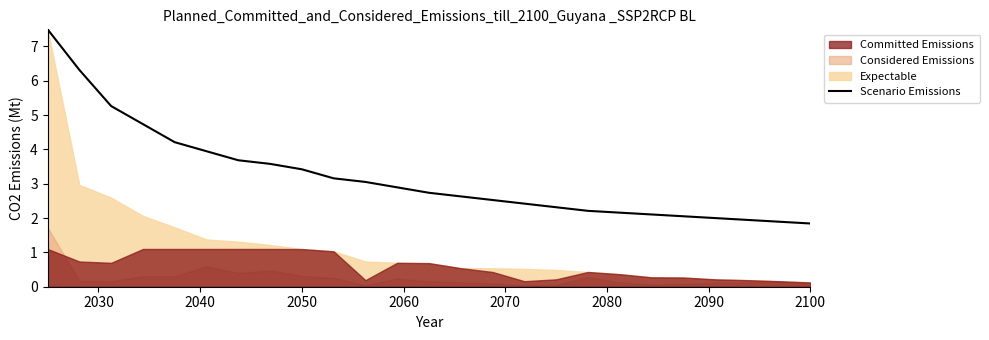

Reading right to left, extract all data points from this chart.

1.8	1.9	1.9	2.0	2.1	2.1	2.2	2.2	2.3	2.4	2.5	2.6	2.7	2.9	3.1	3.2	3.4	3.6	3.7	3.9	4.2	4.7	5.3	6.3	7.5